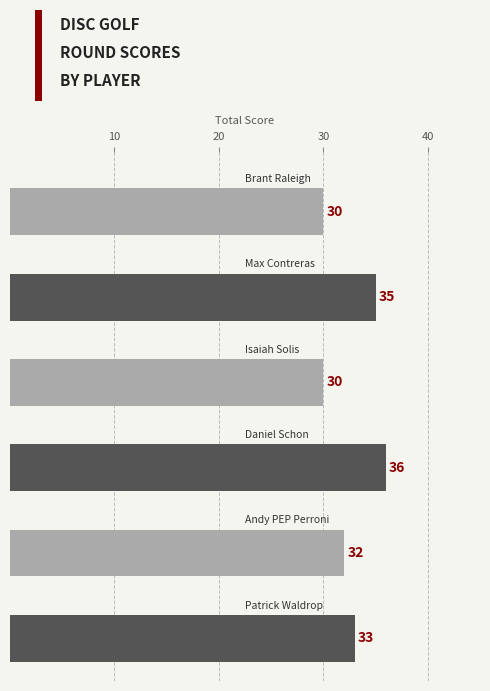

What is the difference between the second highest and second lowest values?

5